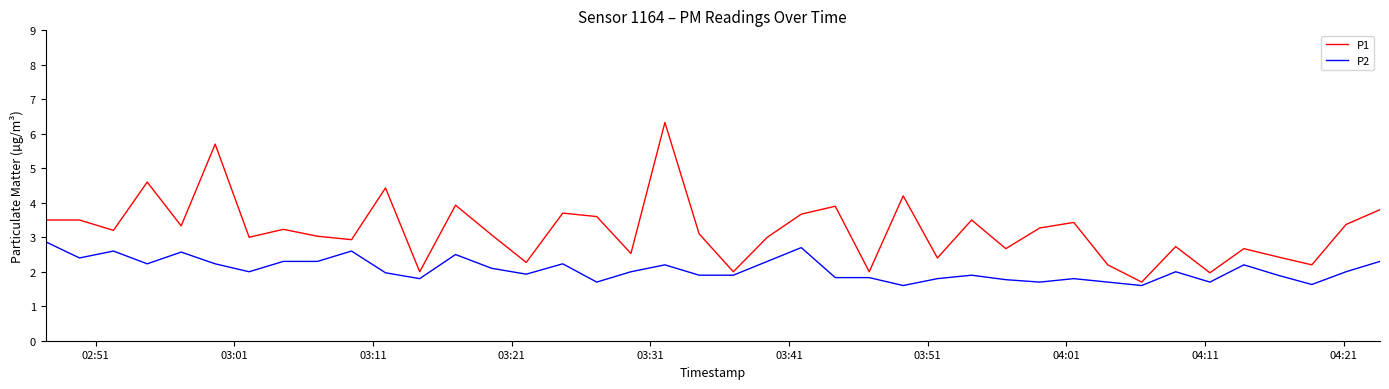

What is the lowest value of the P1 series?

1.7